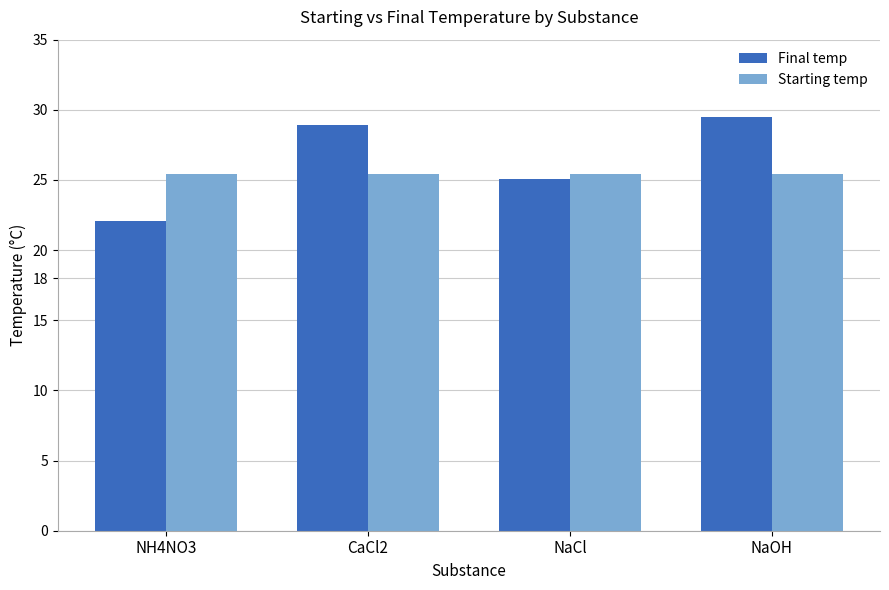

What is the spread (max minus min) of values at NaCl?

0.3